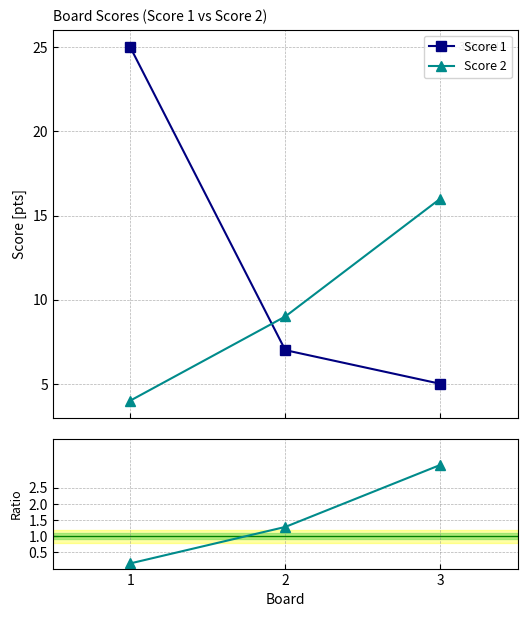

The value of Score 1 at 3 is 8.2. True or false?

False